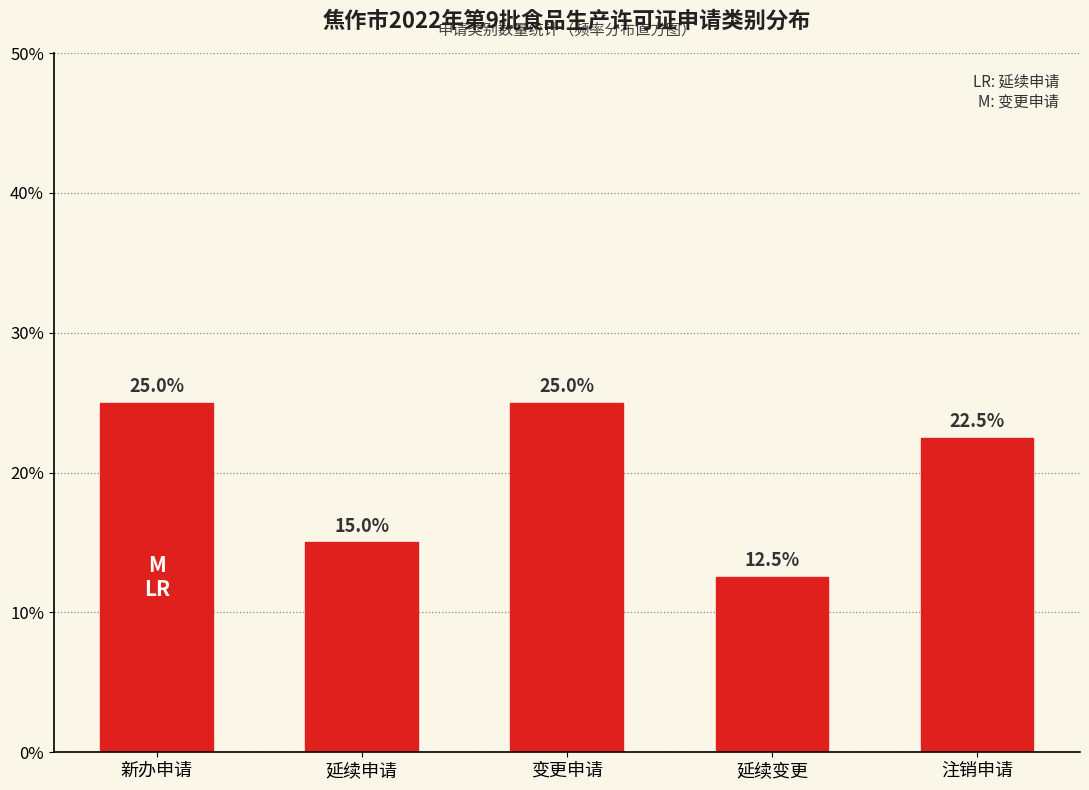

Reading left to right, list all the values displayed in this chart.

新办申请=25.0	延续申请=15.0	变更申请=25.0	延续变更=12.5	注销申请=22.5